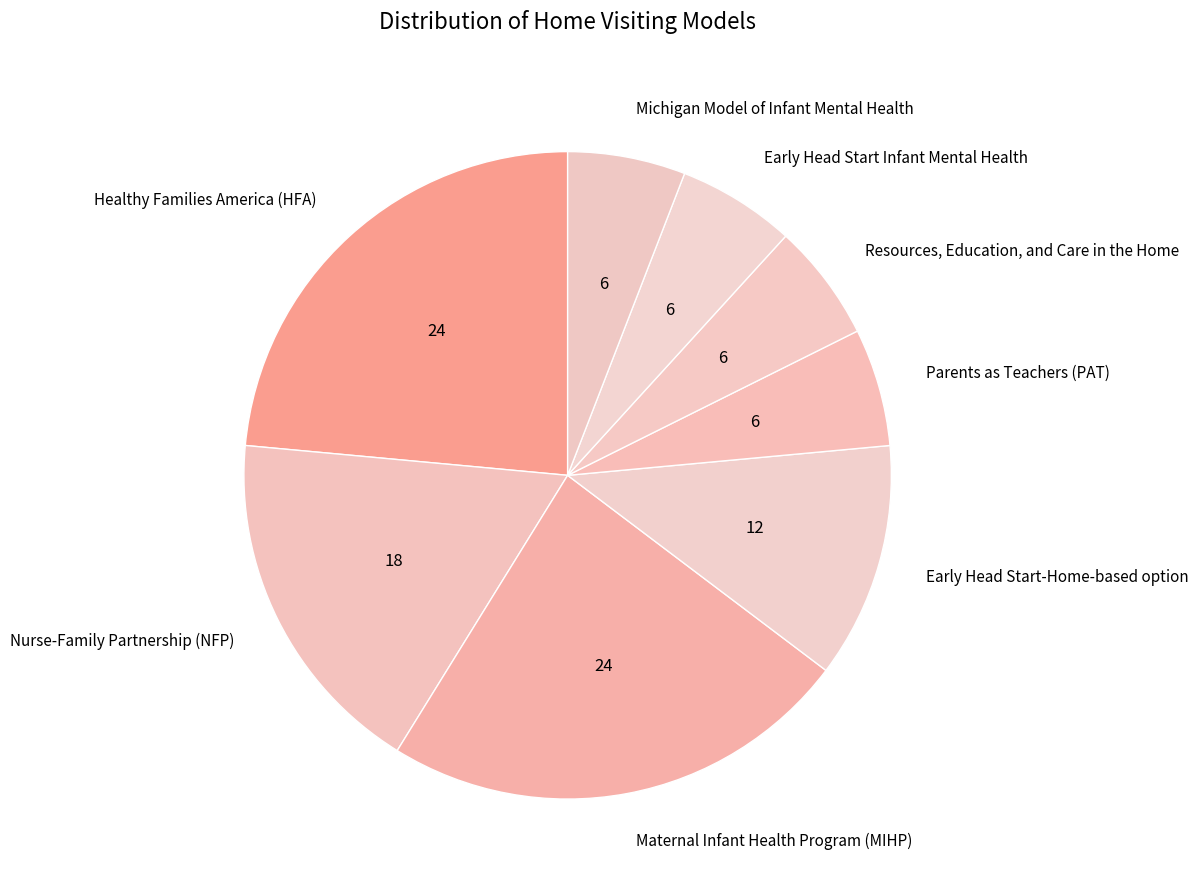

Does any single category account for the majority?

No